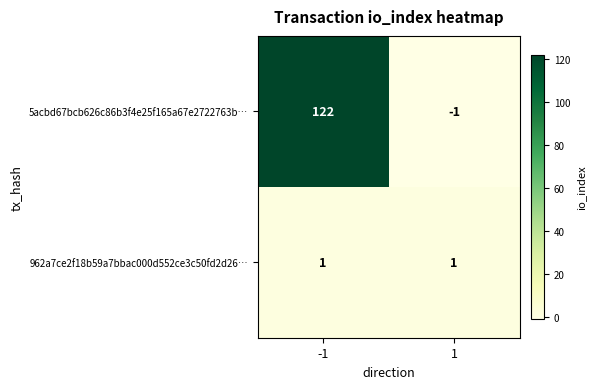

How many categories are shown in the chart?

2